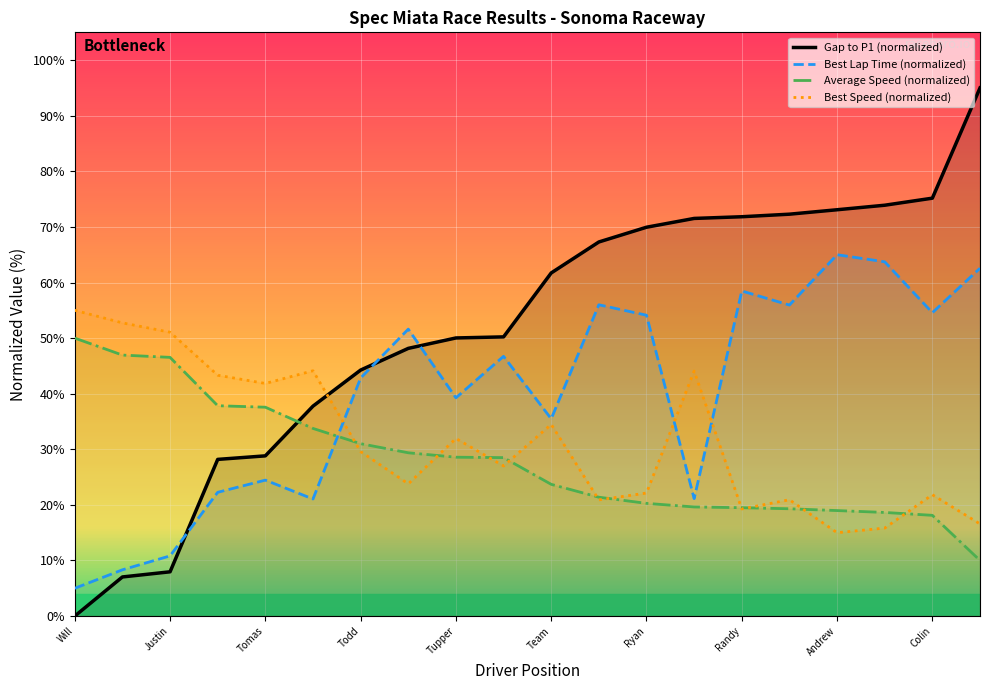

True or false: Gap to P1 (normalized) has a value of 75.2 at Colin.

True